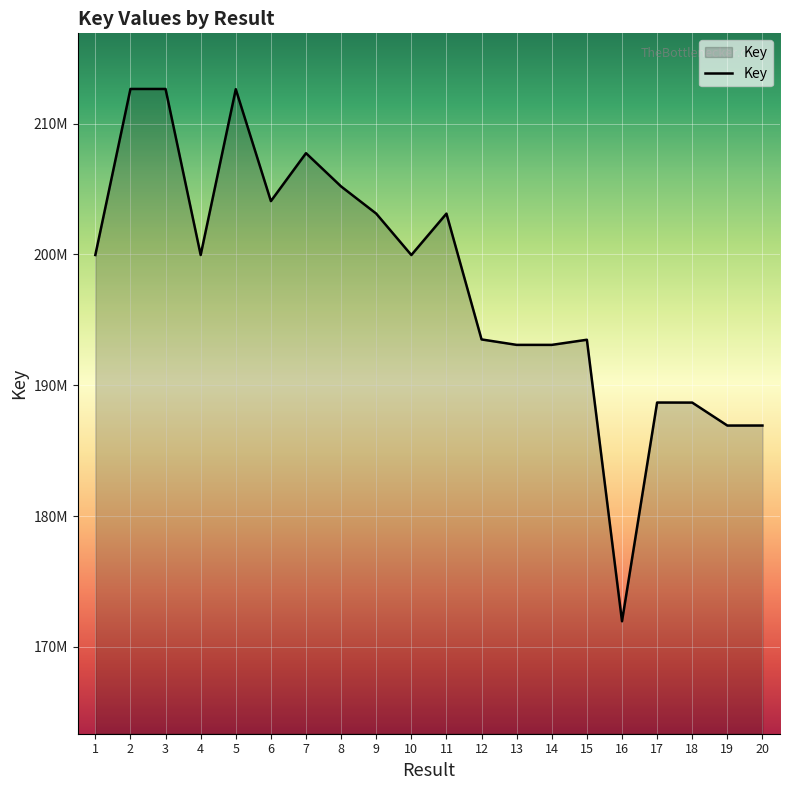

What is the approximate value at 4, to the nearest 50?

199956900